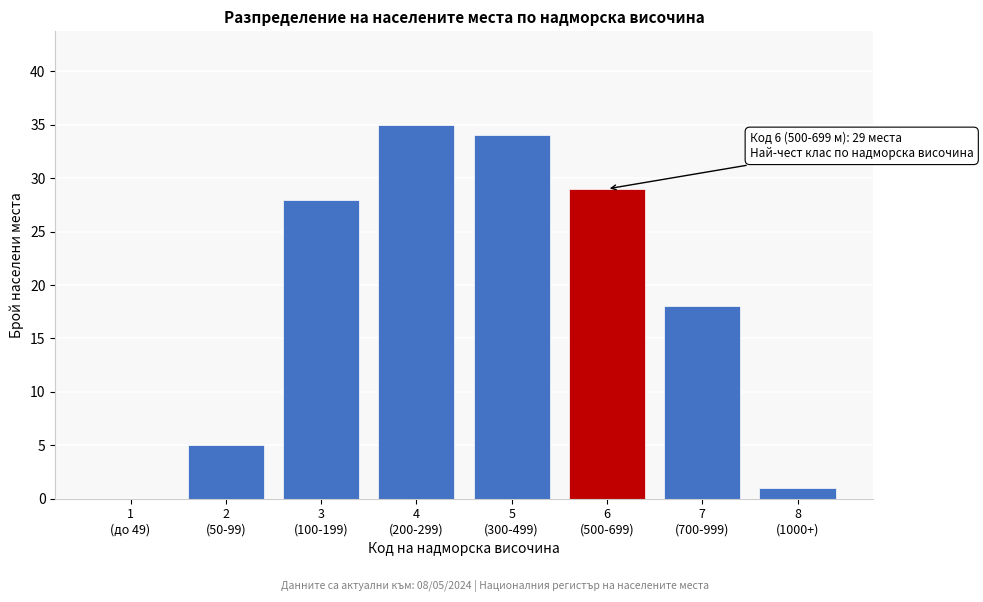

What is the greatest value displayed?

35